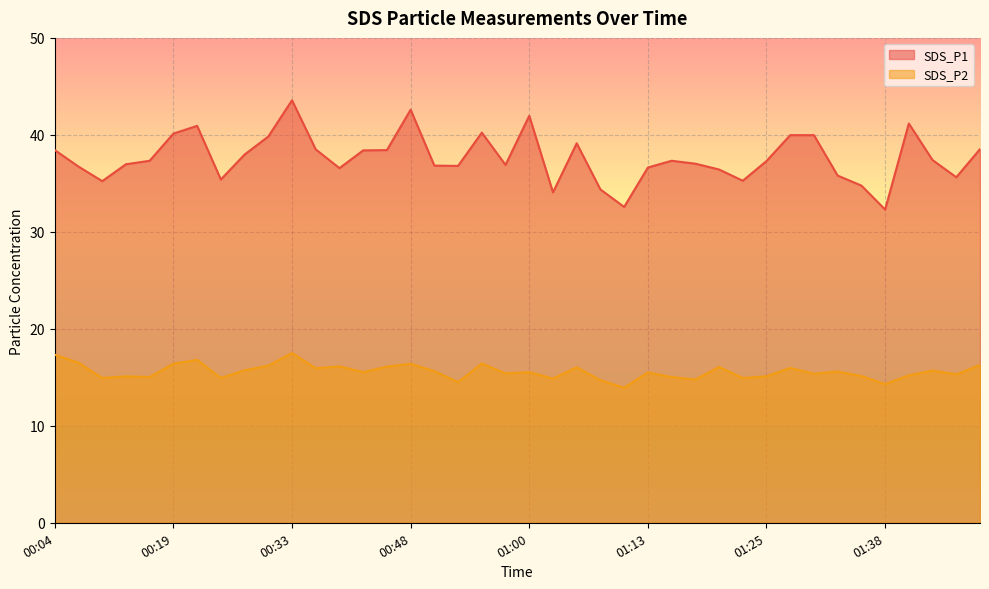

What is the difference between the maximum and minimum values in the SDS_P1 series?

11.3